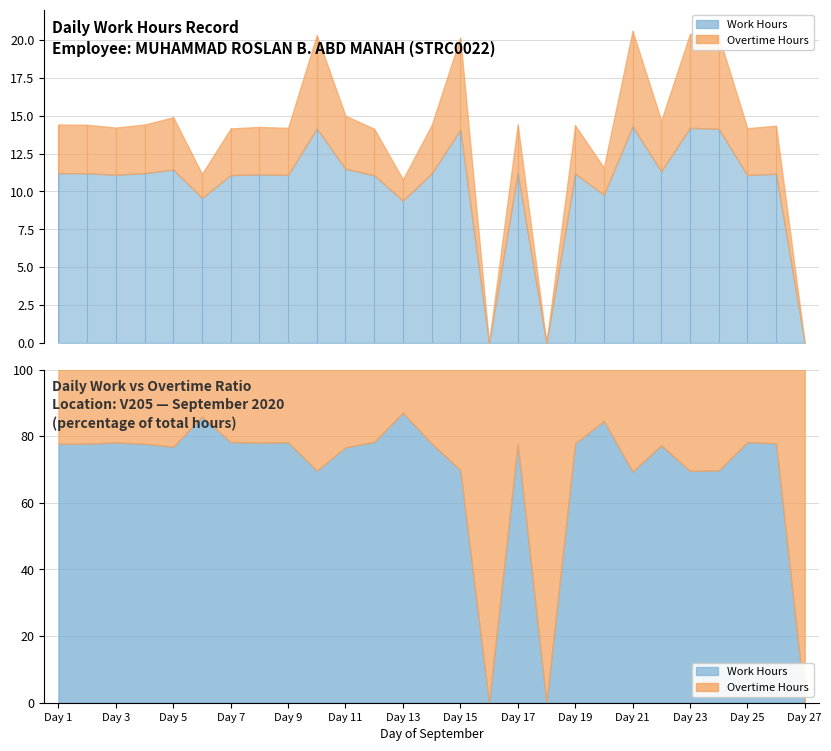

Read the Work Hours value at 4.

11.2